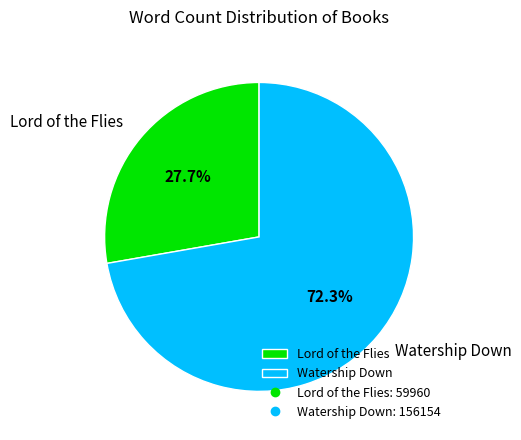

To the nearest percent, what percentage of the pie is Lord of the Flies?

28%